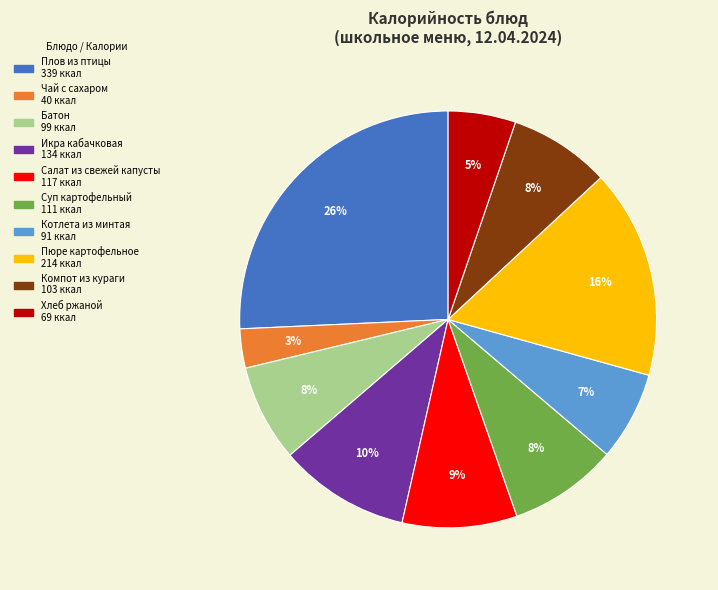

Combined, do Салат из свежей капусты and Хлеб ржаной account for over 50%?

No